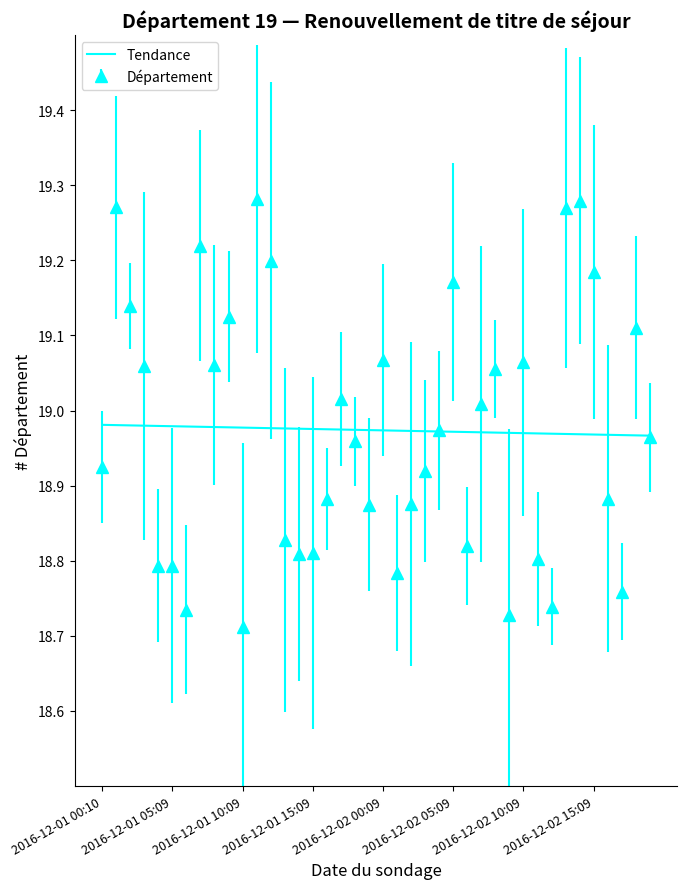

List the series in order of their peak value, highest first.

Département, Tendance